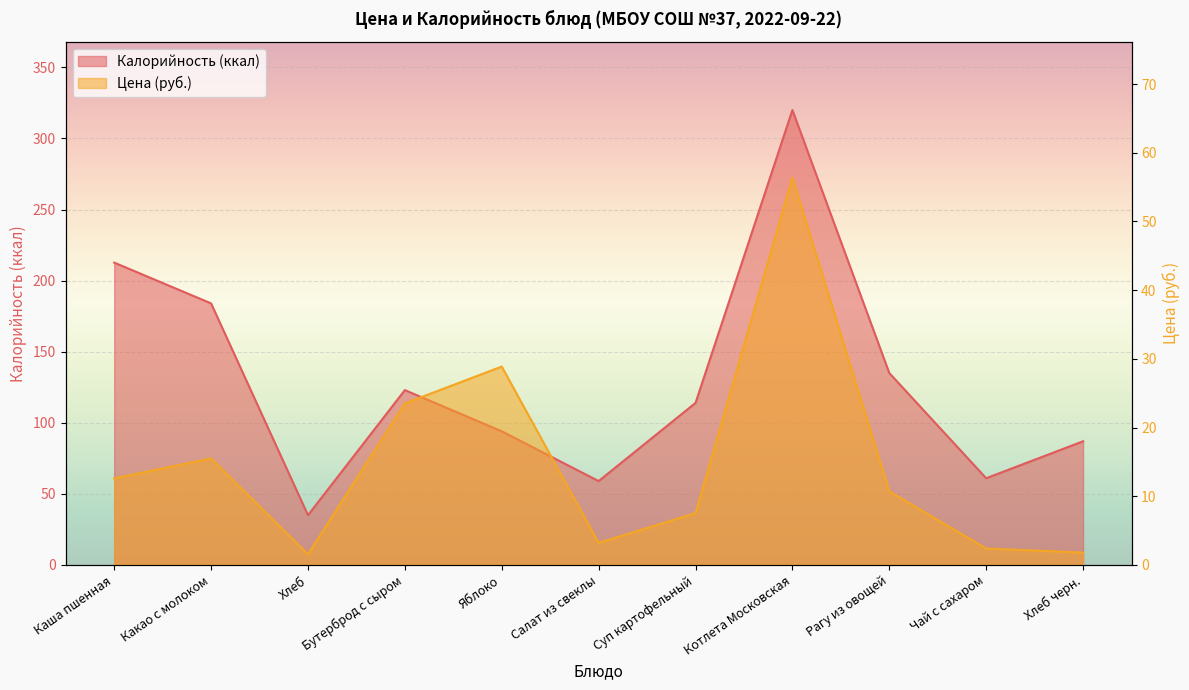

What is the value of the Цена point at the 7th from the left?

7.5